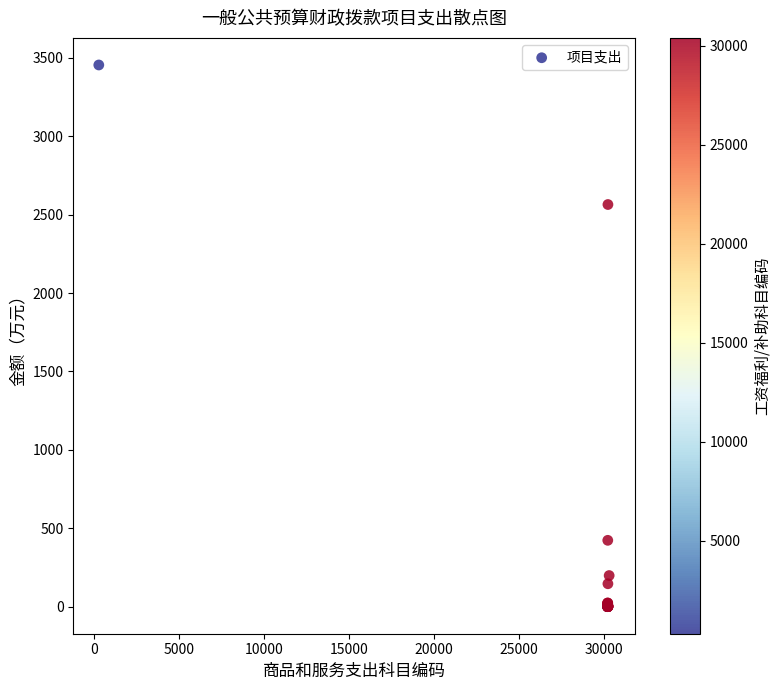

What Y value in the scatter plot is closest to 1727?

2564.5